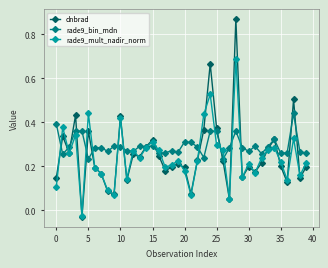

True or false: rade9_bin_mdn has more than 0 interior local peaks.

True